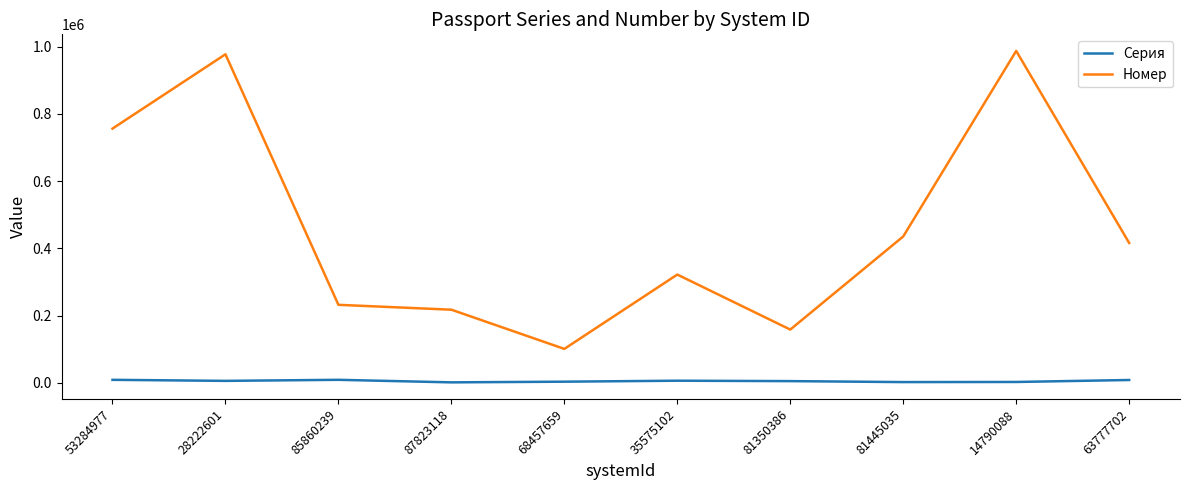

True or false: Номер has a value of 416319 at 63777702.

True